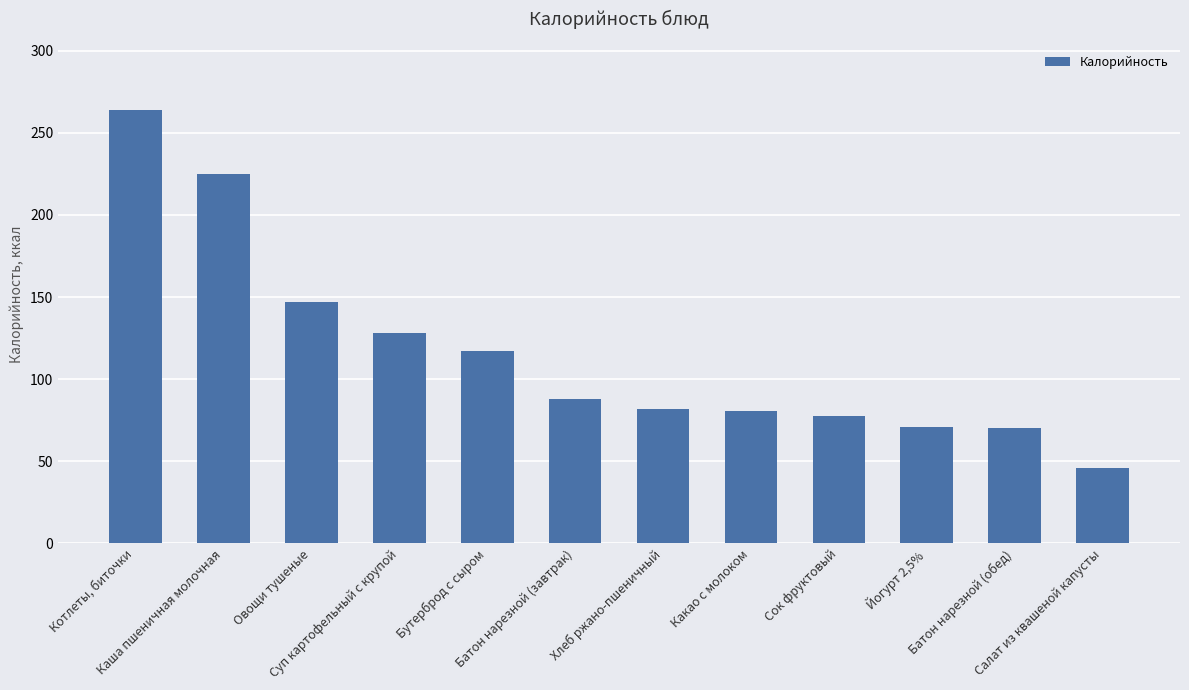

The value at Салат из квашеной капусты is 73.0. True or false?

False